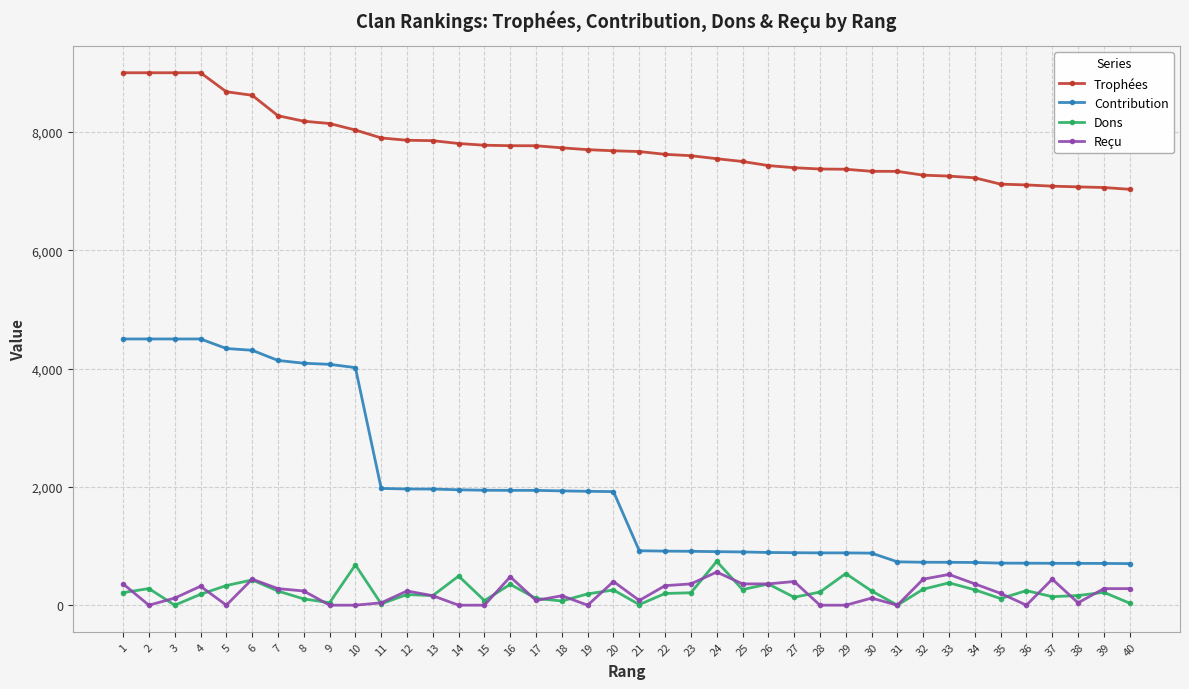

True or false: Dons and Trophées intersect in this chart.

False